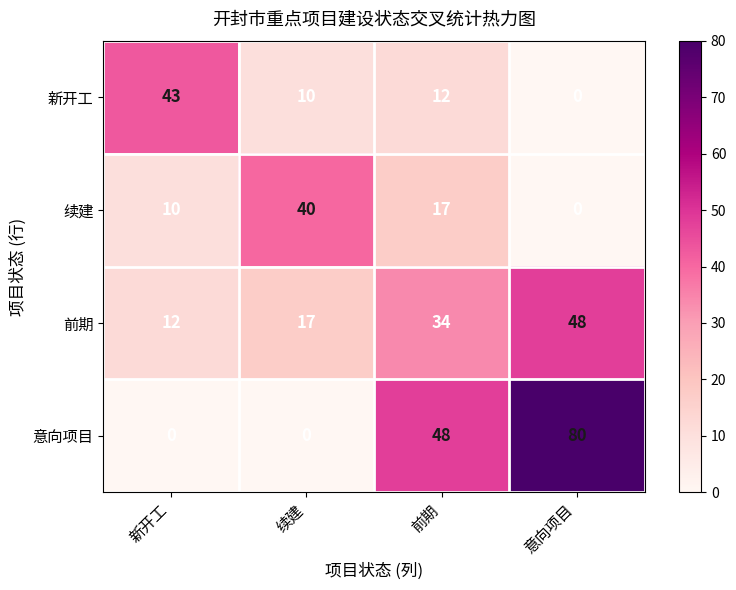

What is the total value across all series at 前期?

111